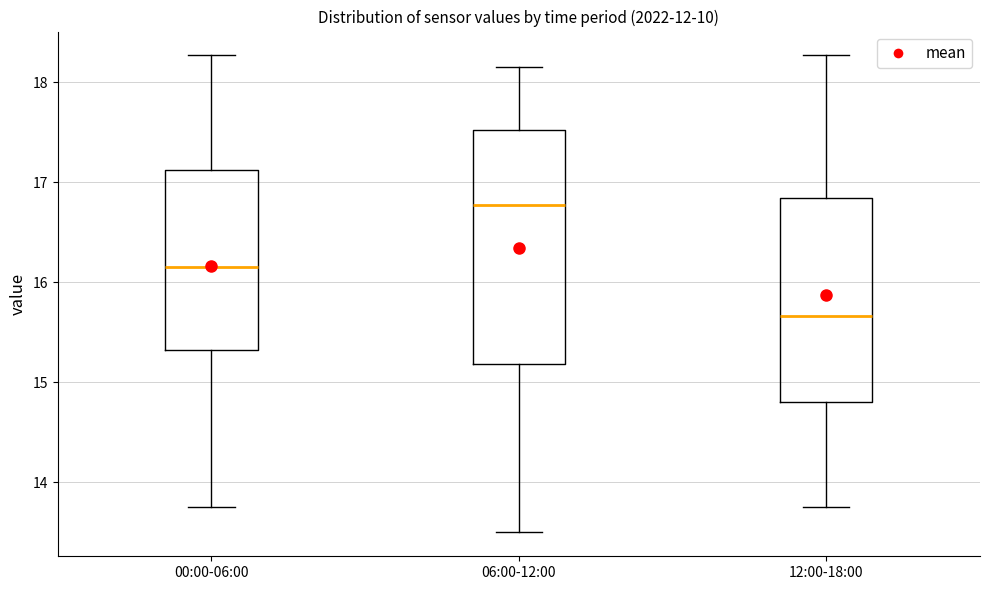

Reading left to right, read every box against the y-axis: the position of its median line, the range the box covers, and the ends of its whiskers. The values are not printed on the chart, so give them approximately, as read against the axis.

00:00-06:00: median 16.2, box 15.3 to 17.1, whiskers 13.8 to 18.3
06:00-12:00: median 16.8, box 15.2 to 17.5, whiskers 13.5 to 18.2
12:00-18:00: median 15.7, box 14.8 to 16.8, whiskers 13.8 to 18.3